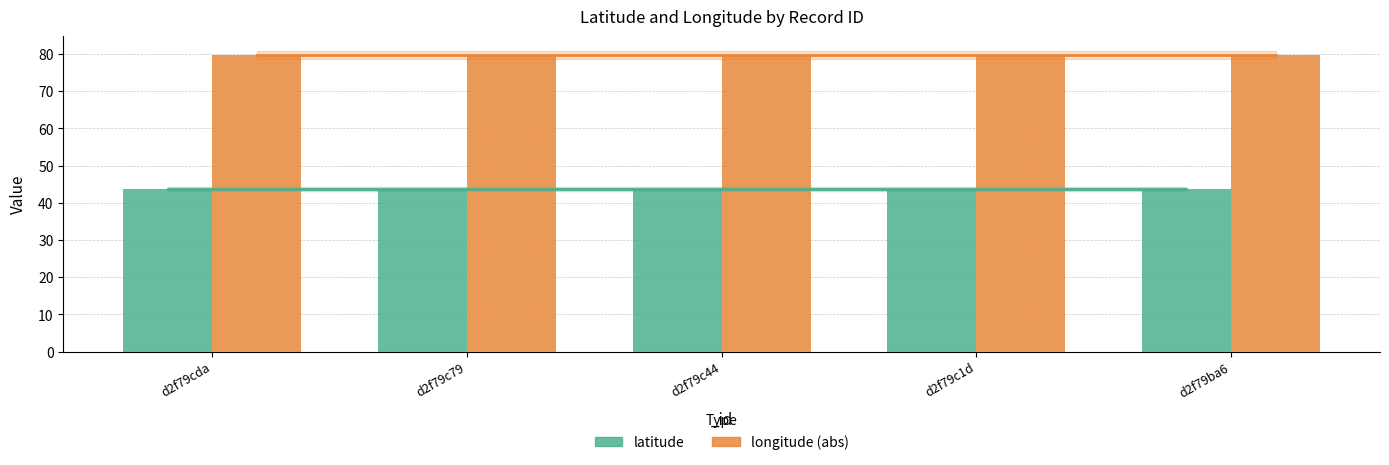

How many data points does each series have?

5